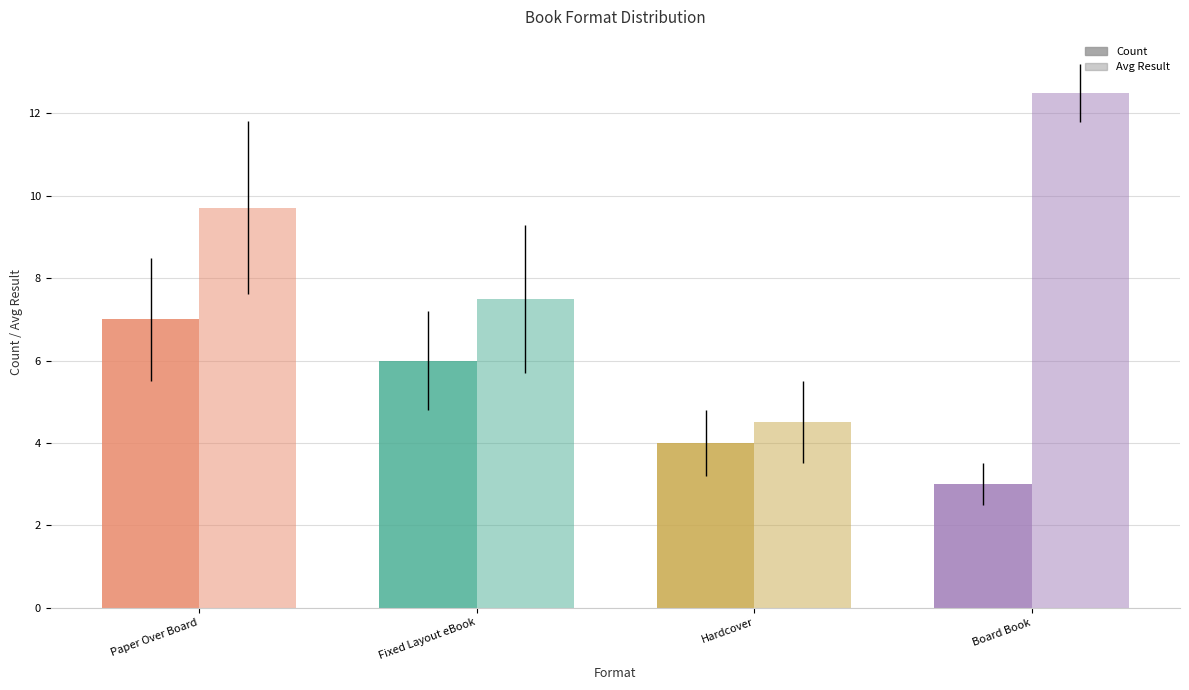

The value of Count at Paper Over Board is 10.5. True or false?

False